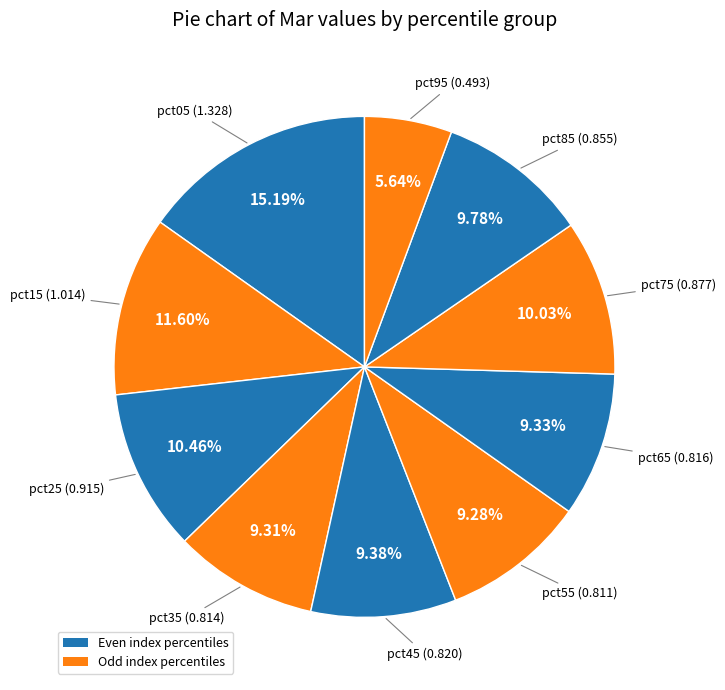

How many slices are in this pie chart?

10